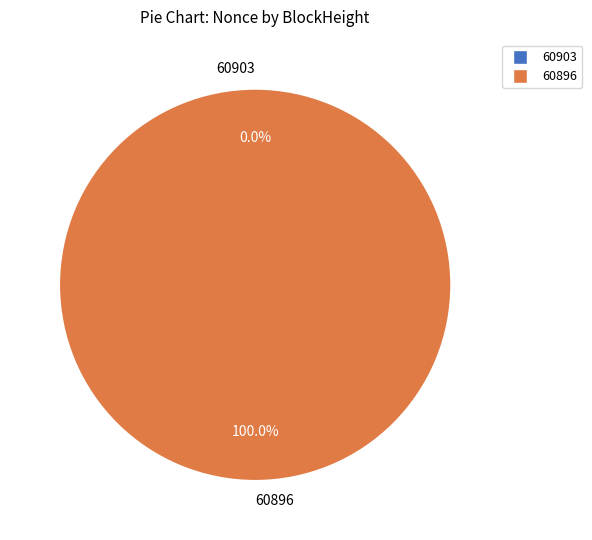

Which slice is the largest?

60896